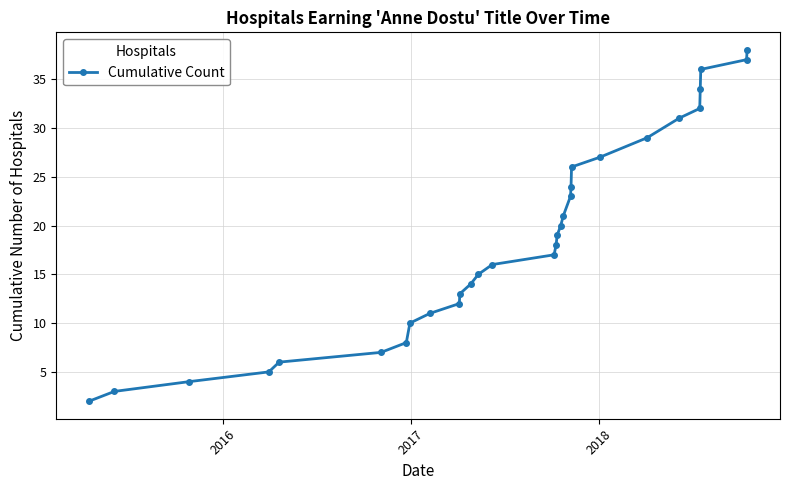

What is the value of the 28th point from the left?

36